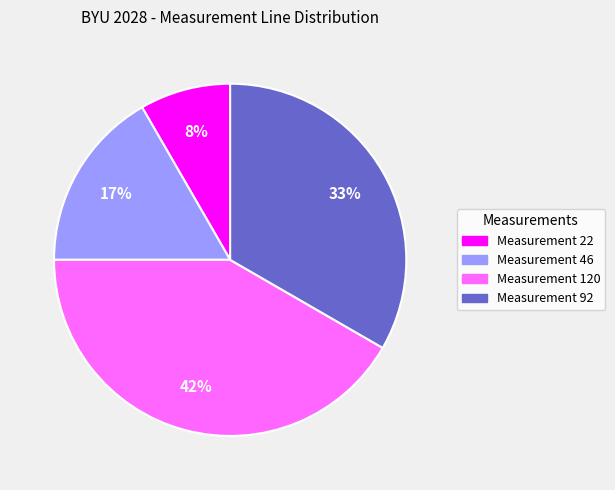

Do Measurement 22 and Measurement 46 together represent more than half of the pie?

No